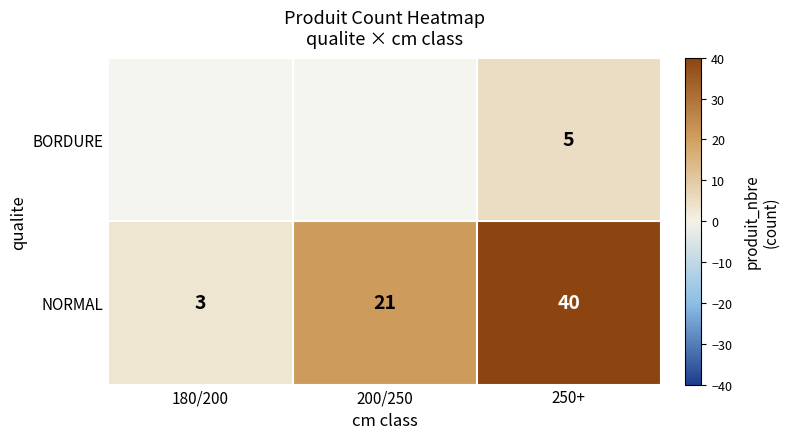

What is the total value across all series at 250+?

45